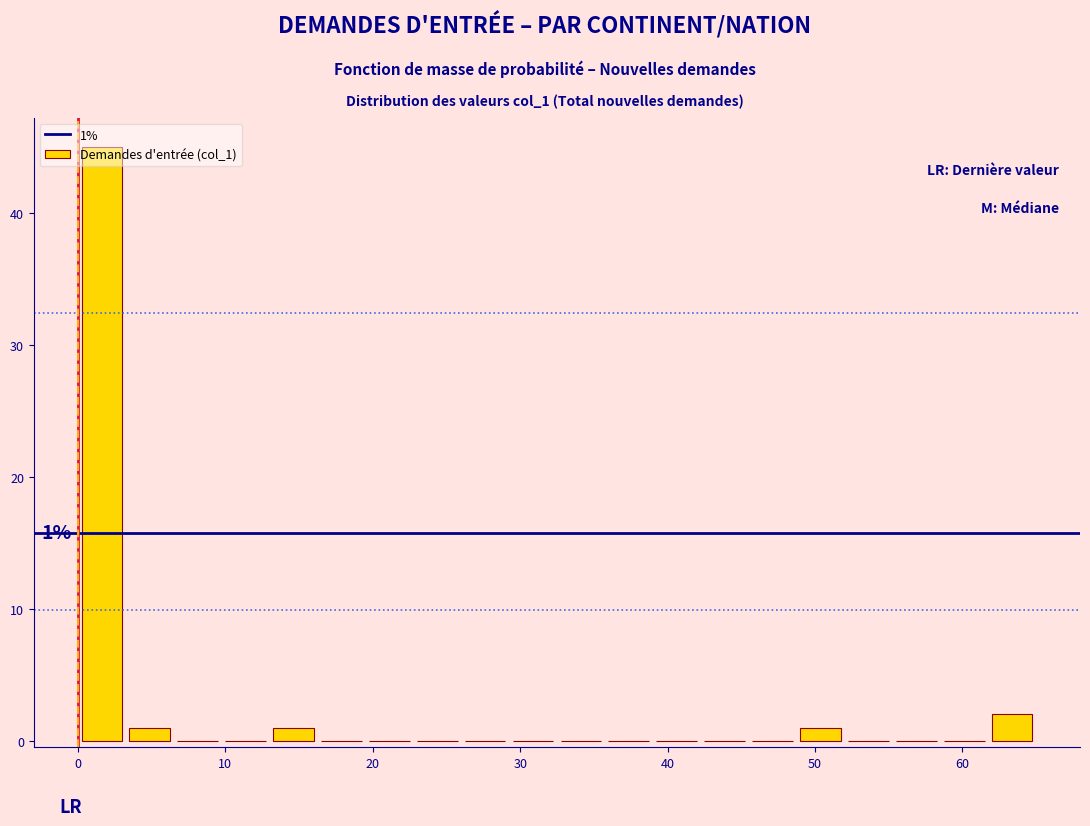

Read against the x-axis, roughly where is the centre of the tallest bar?

2